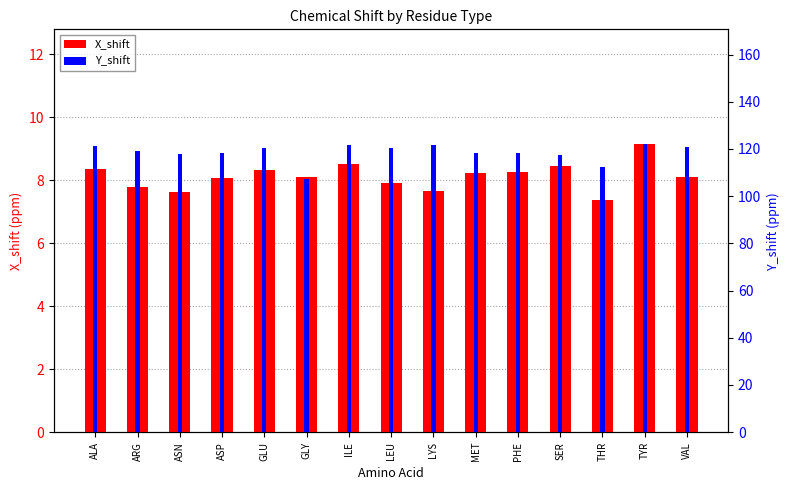

How many groups of bars are there?

15